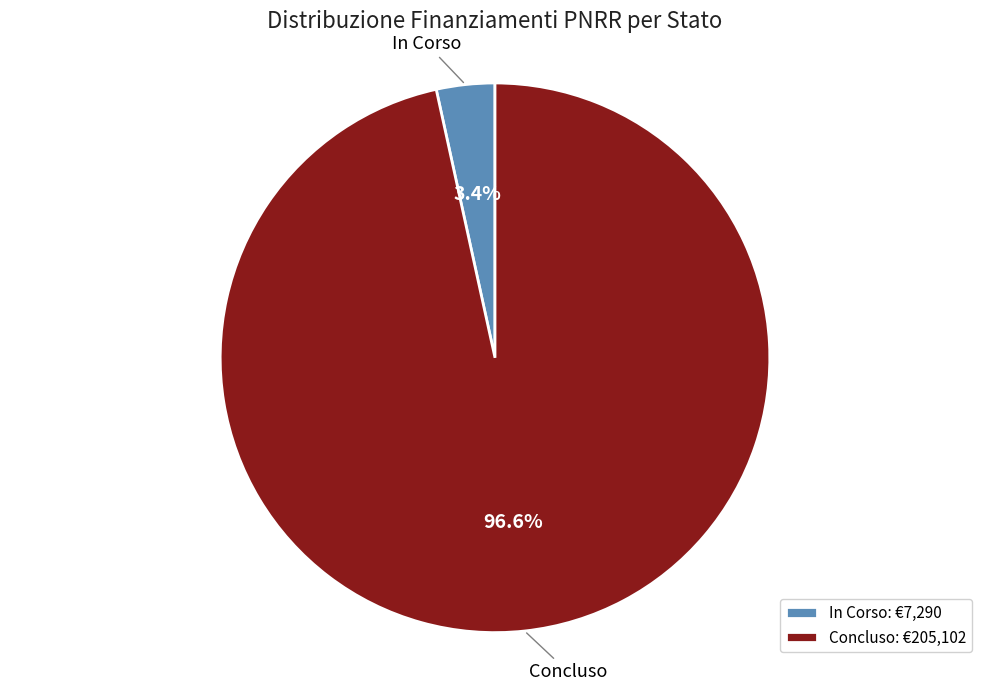

How many slices are in this pie chart?

2